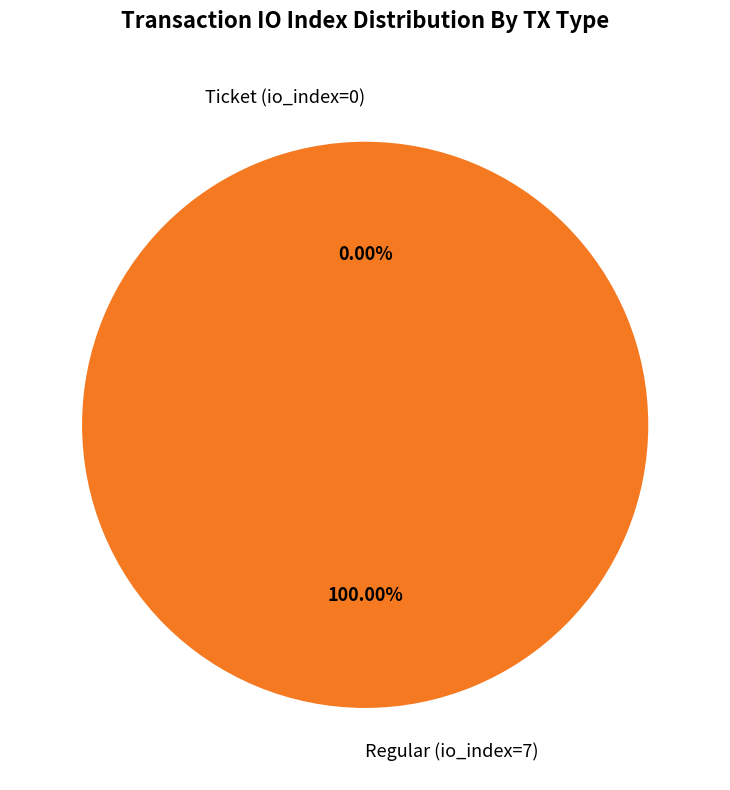

Count the number of slices in the pie.

2